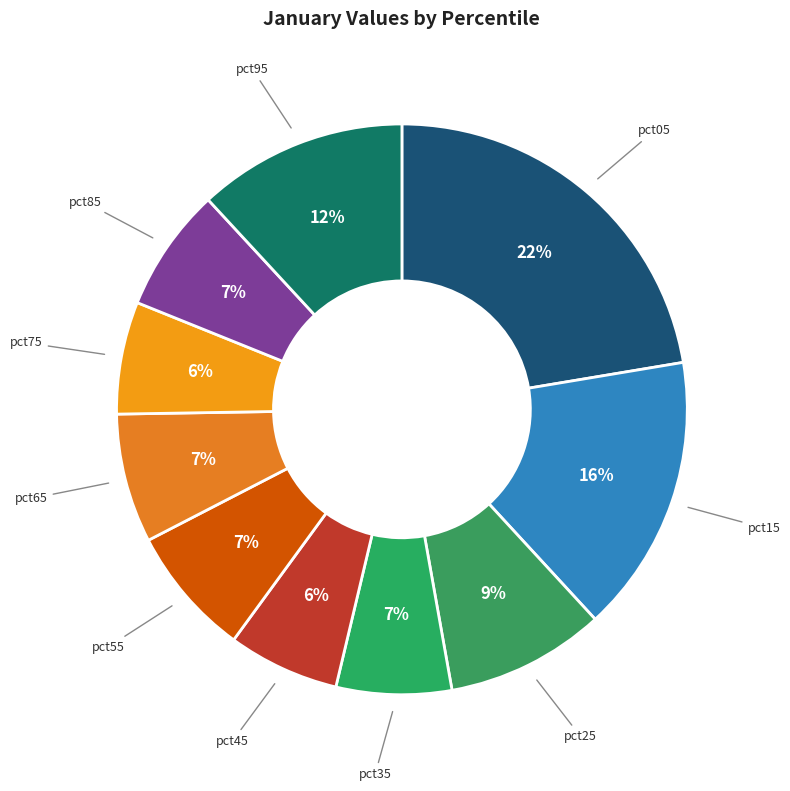

Is there any slice that represents more than half of the pie?

No